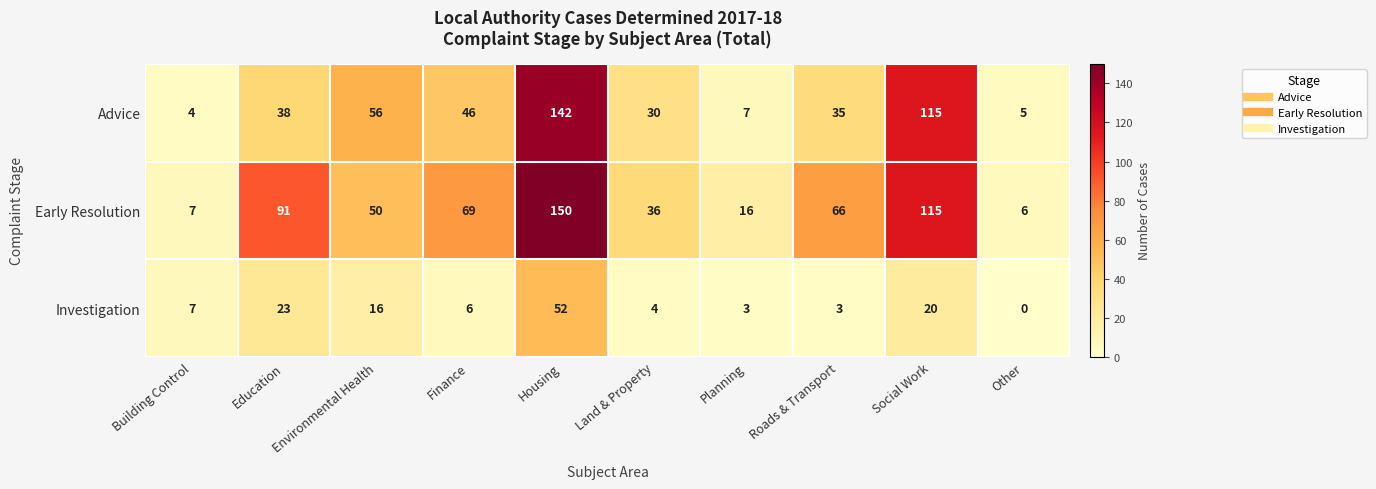

What is the average value of the Advice series?

48